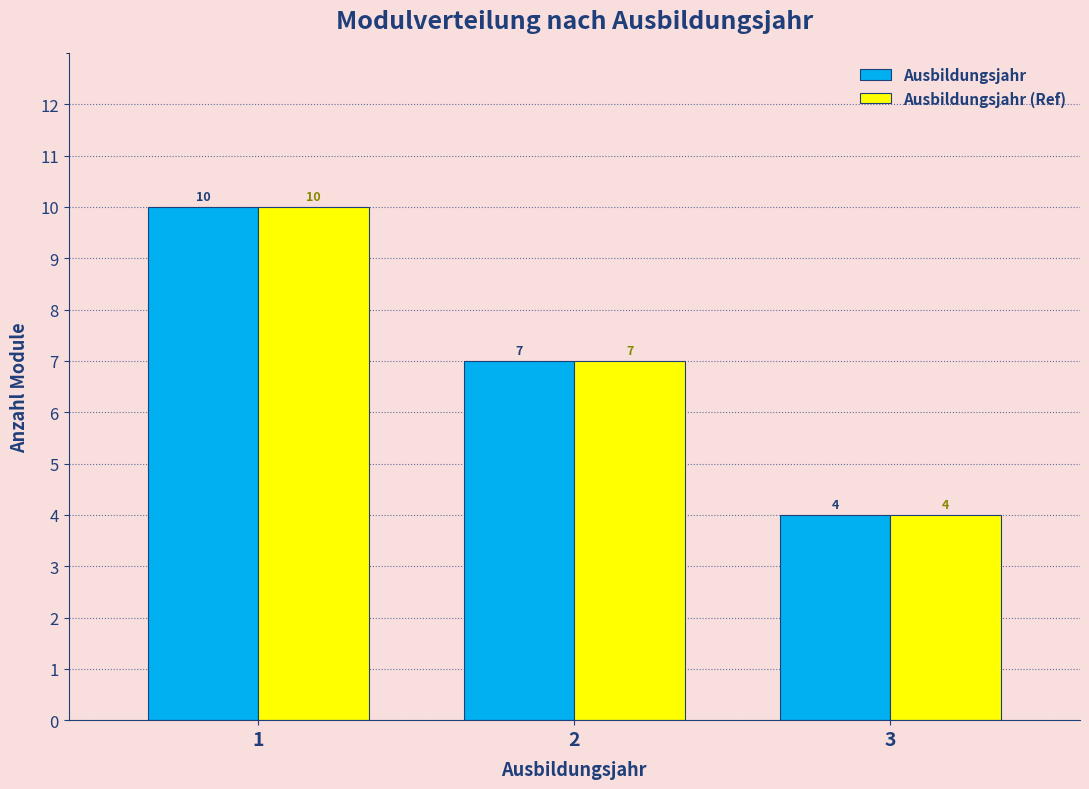

Reading right to left, transcribe all the data shown in this chart.

Ausbildungsjahr: 3=4	2=7	1=10
Ausbildungsjahr (Ref): 3=4	2=7	1=10